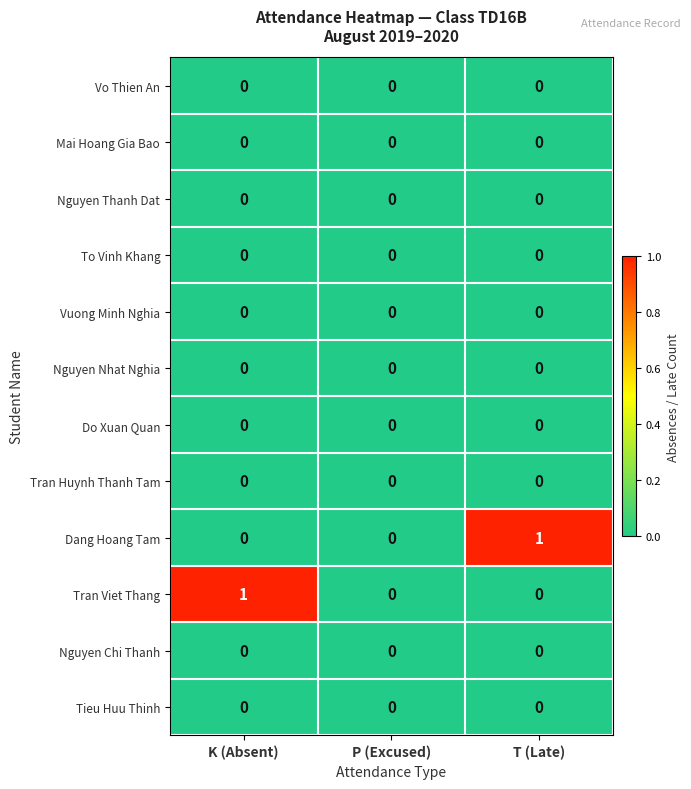

The Dang Hoang Tam series shows 1 at K (Absent). True or false?

False